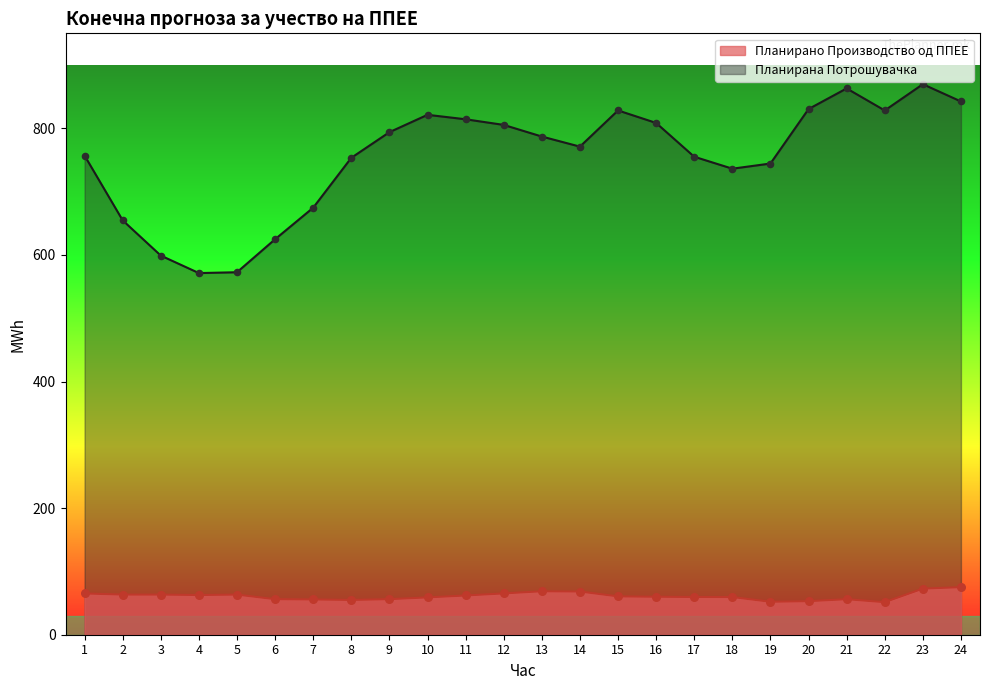

Is the value of Планирано Производство од ППЕЕ at 11 greater than the value of Планирана Потрошувачка at 3?

No